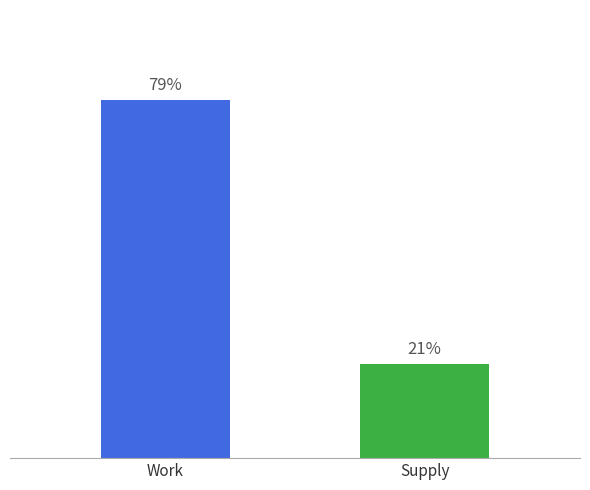

Rank the categories by value from lowest to highest.

Supply, Work